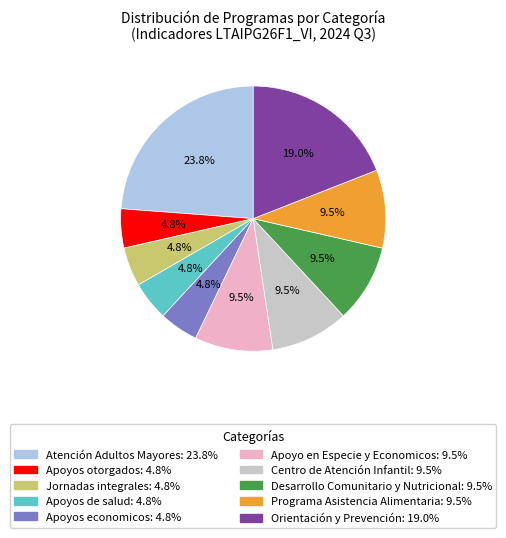

Is it true that Apoyos de salud is 5% of the pie?

True